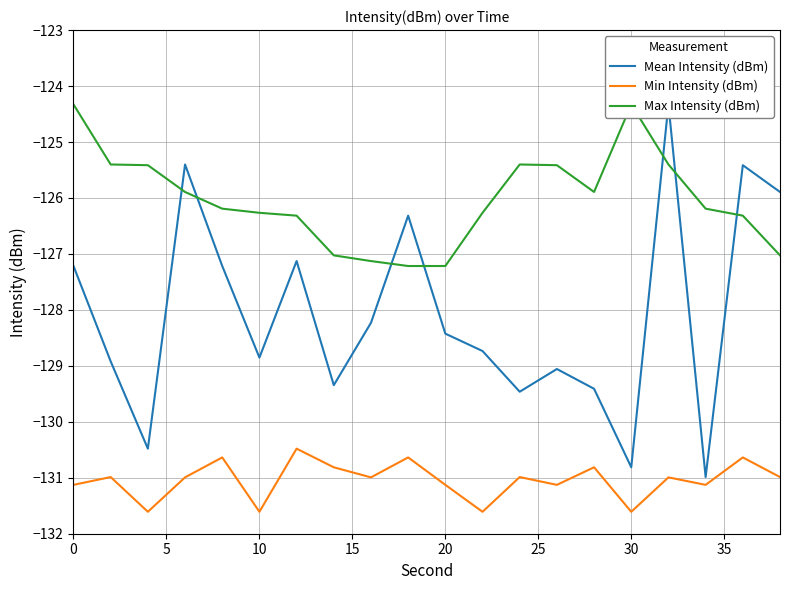

True or false: Min Intensity (dBm) has a value of -86.8 at 30.

False